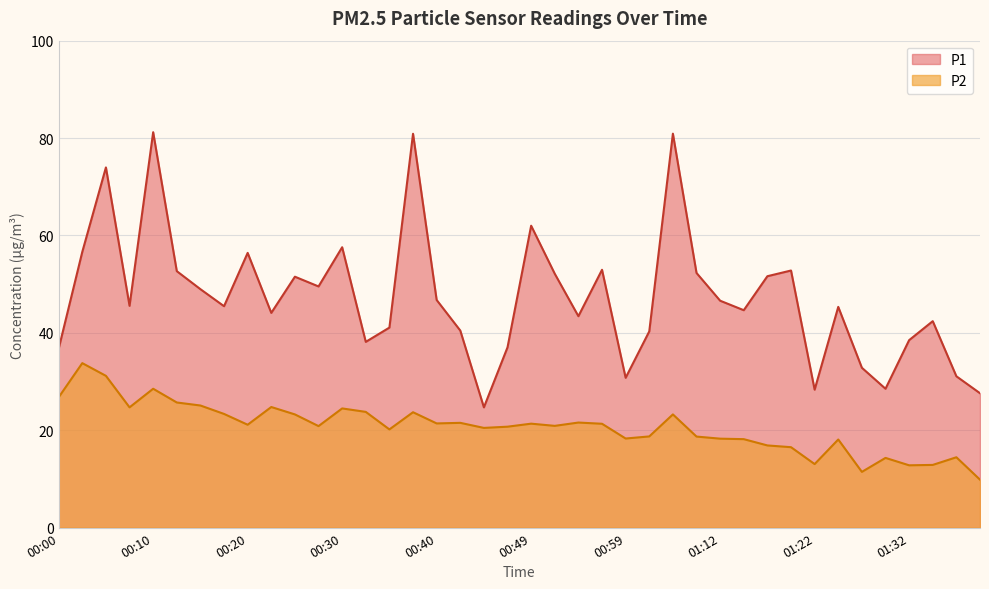

What are all the series names shown in the legend?

P1, P2